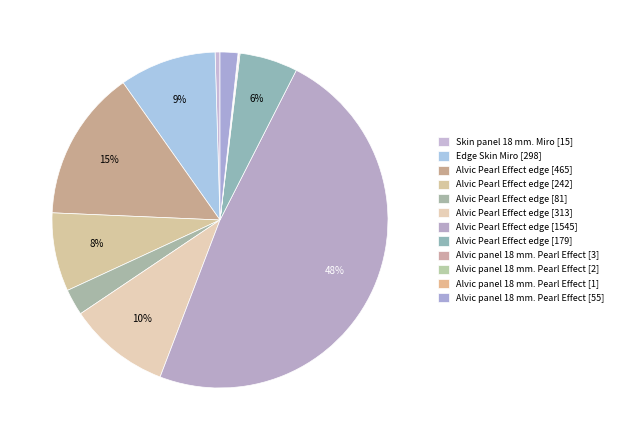

What is the change in value from Alvic Pearl Effect edge [465] to Alvic panel 18 mm. Pearl Effect [2]?

-463